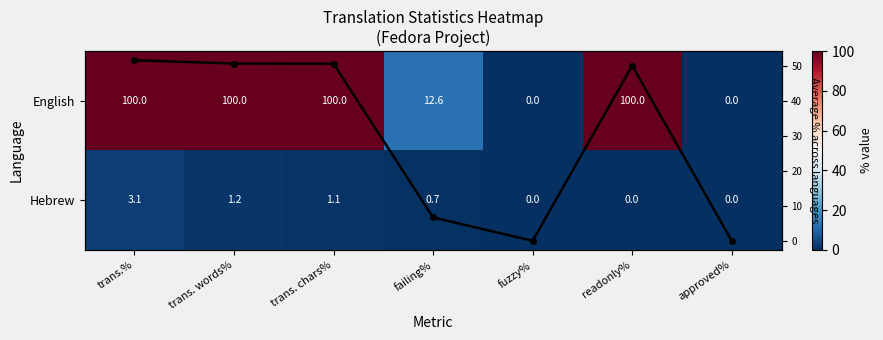

At how many categories does at least one series exceed 1?

5